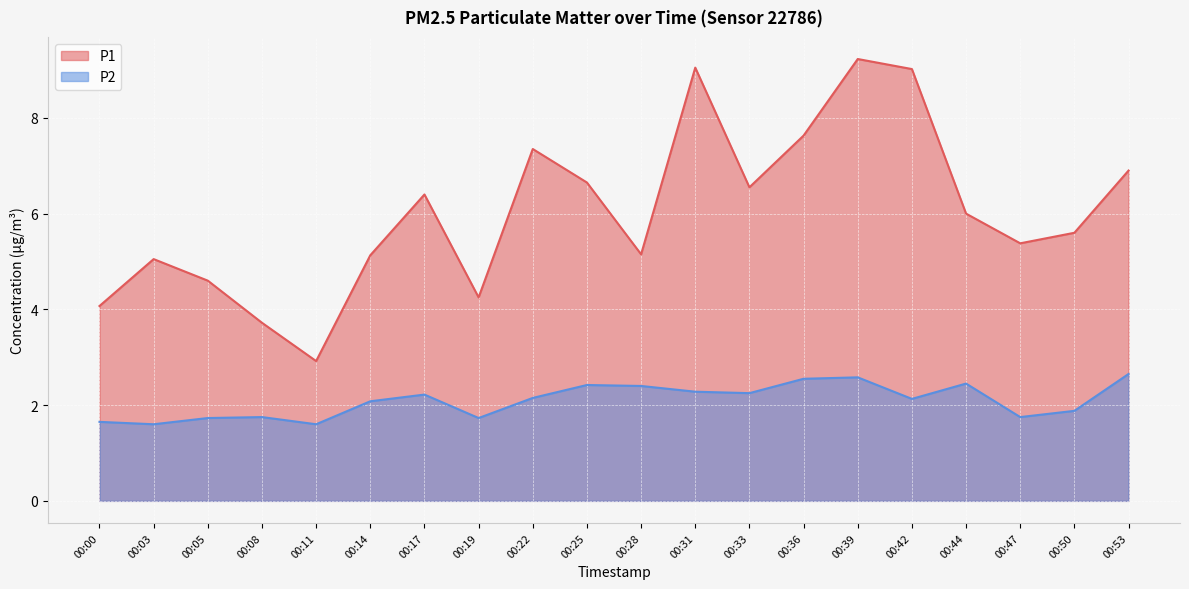

At 00:31, list the series in order from smallest to largest.

P2, P1